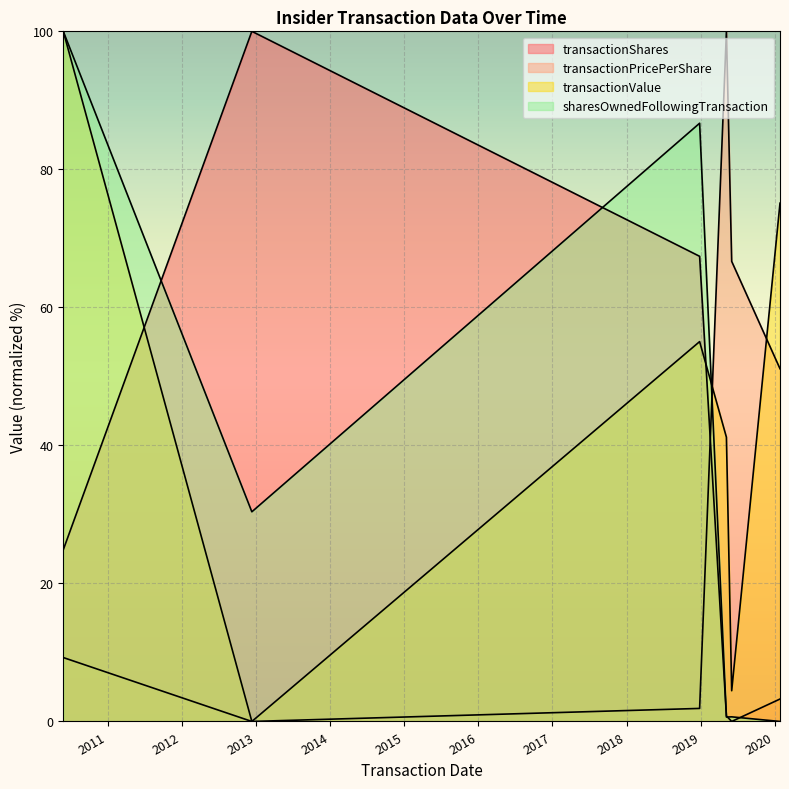

What is the approximate value of transactionPricePerShare at 2020-01-27?

51.1